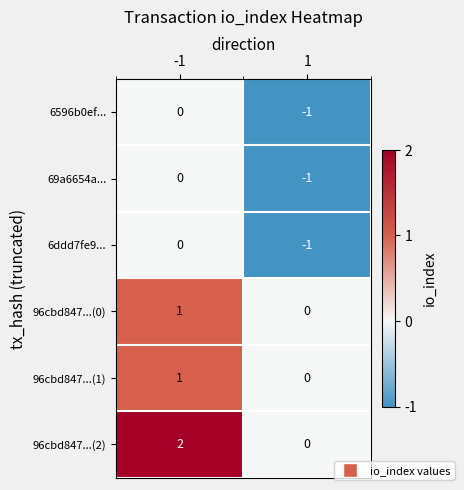

The 96cbd847...(2) series shows 2 at -1. True or false?

True